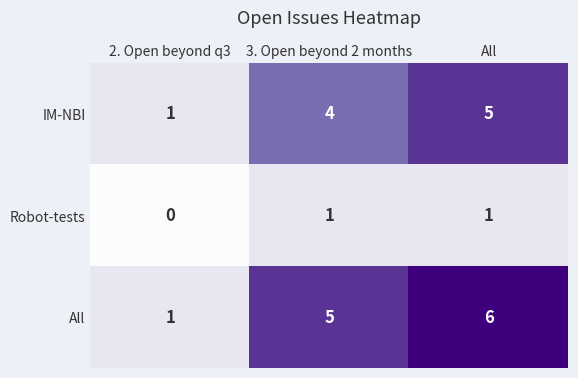

List the series in order of their peak value, lowest first.

Robot-tests, IM-NBI, All